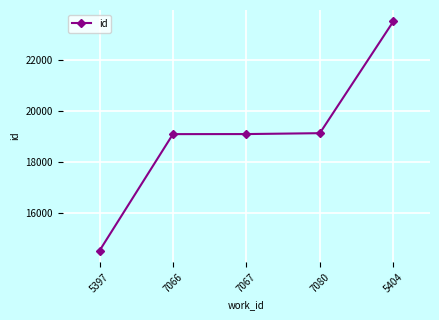

The chart shows a value of 6937 at 5397. True or false?

False